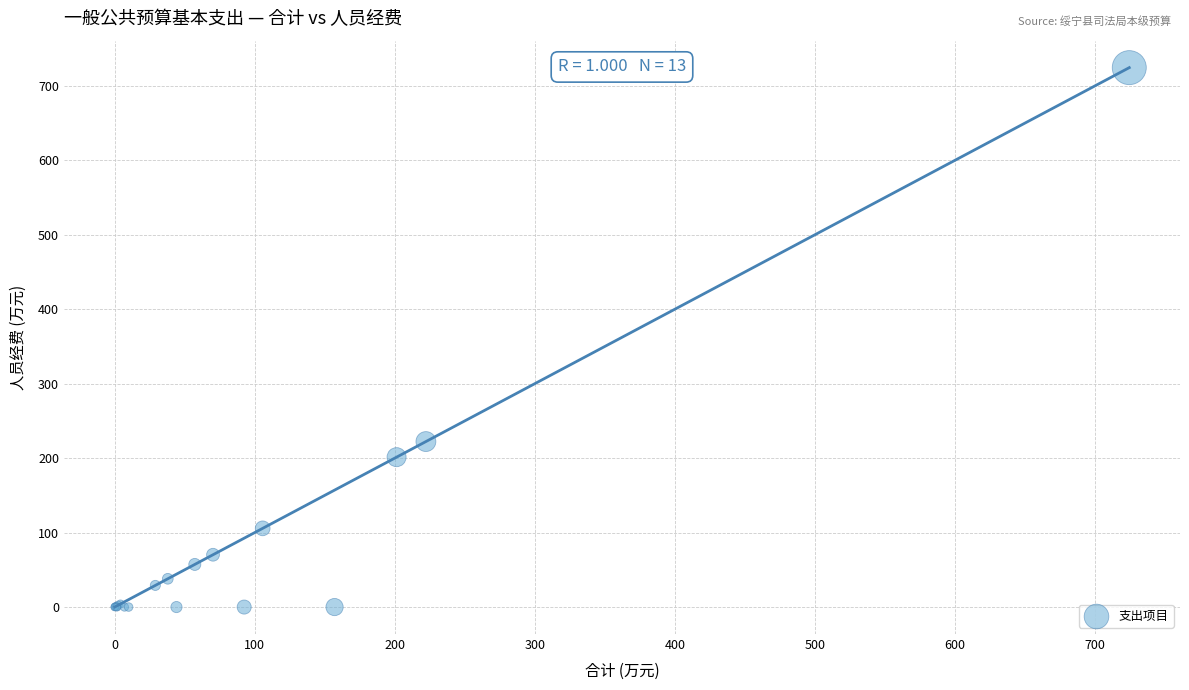

What Y value in the scatter plot is closest to 362?

222.2